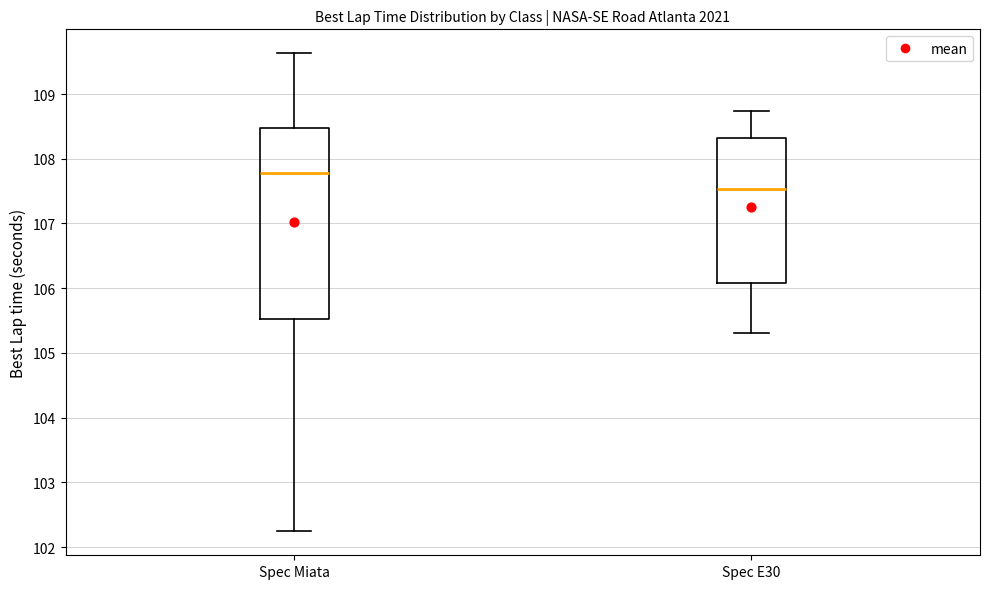

Comparing the boxes themselves (not the whiskers), which one is the tallest?

Spec Miata